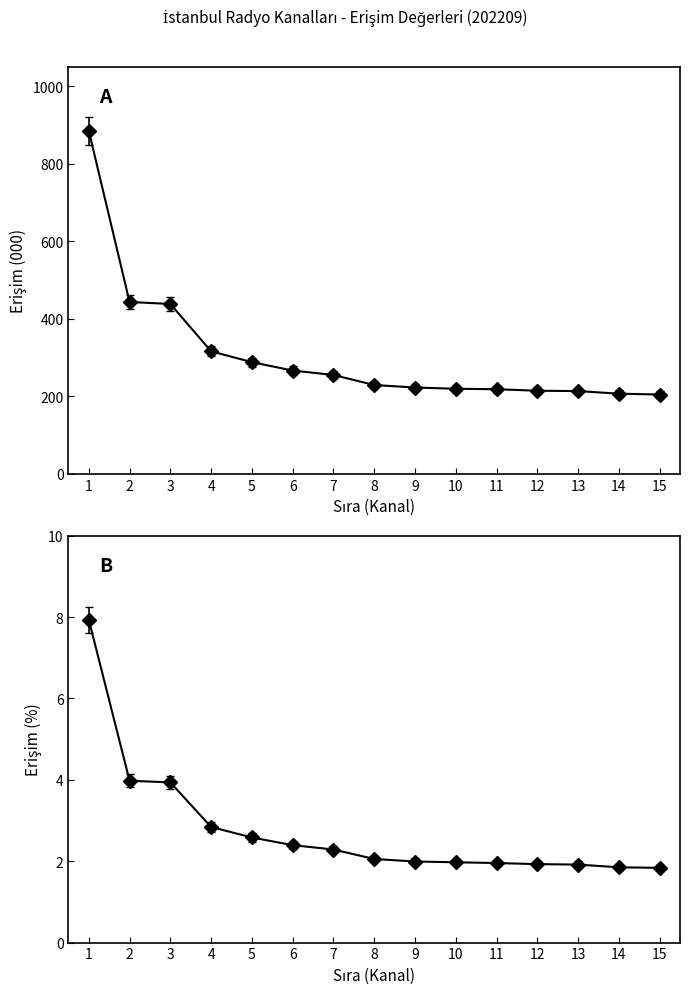

What is the sum of all Erişim (%) values?

41.5